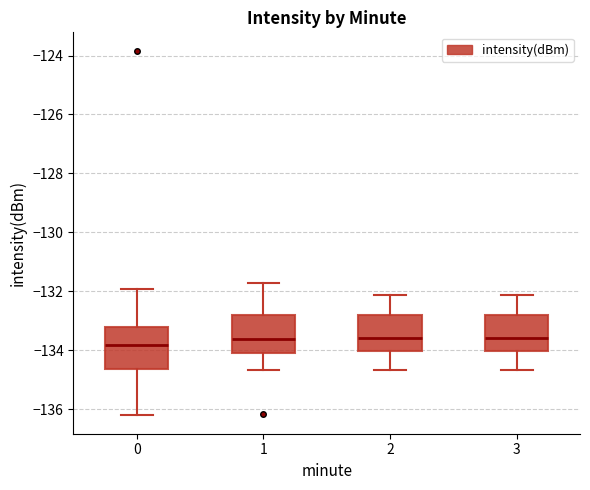

Where is the lower edge of the box at x = 2 on the y-axis? The values are not printed on the chart, so give them approximately, as read against the axis.

-134.0